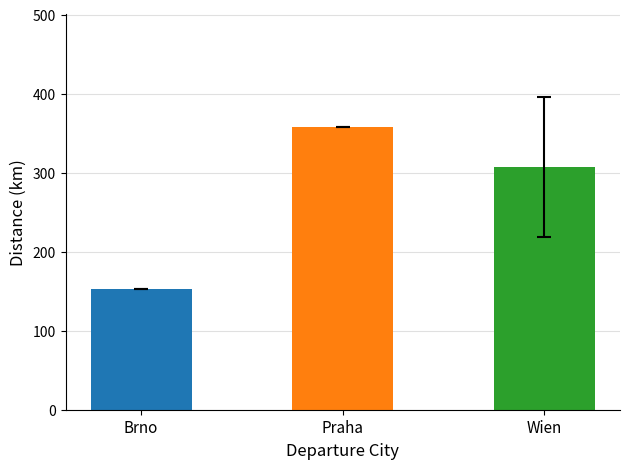

Are the bars horizontal?

No